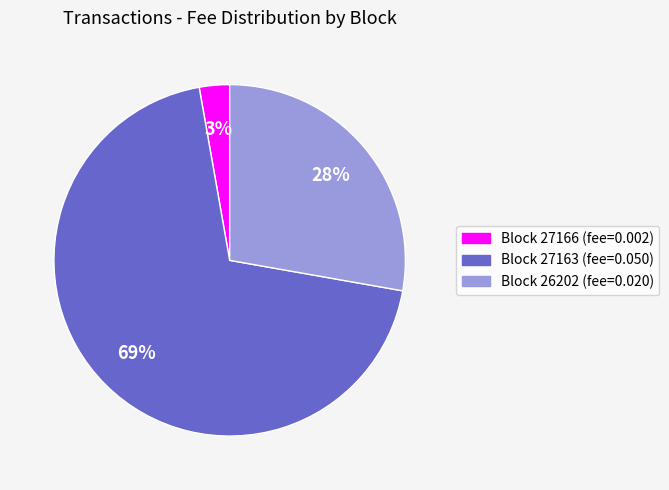

Is there a majority slice in this chart?

Yes